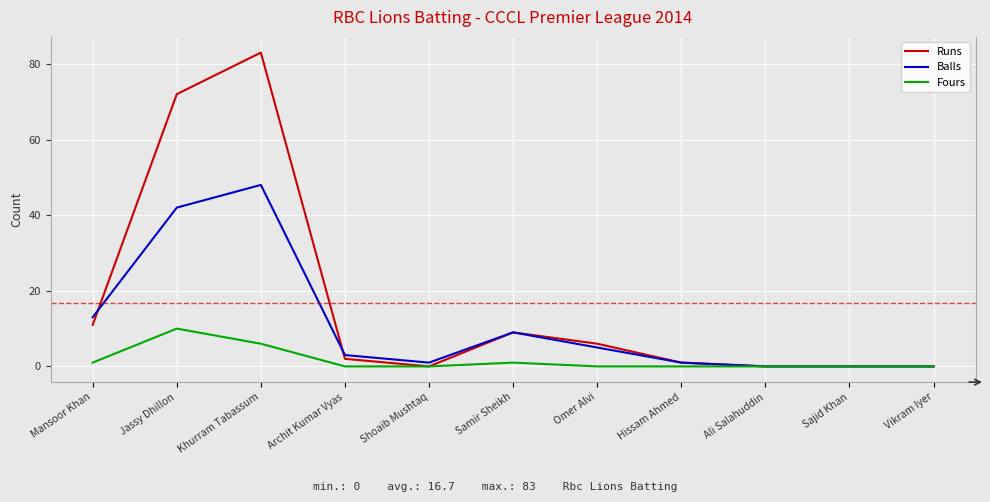

What is the difference between the highest and lowest values at Jassy Dhillon?

62